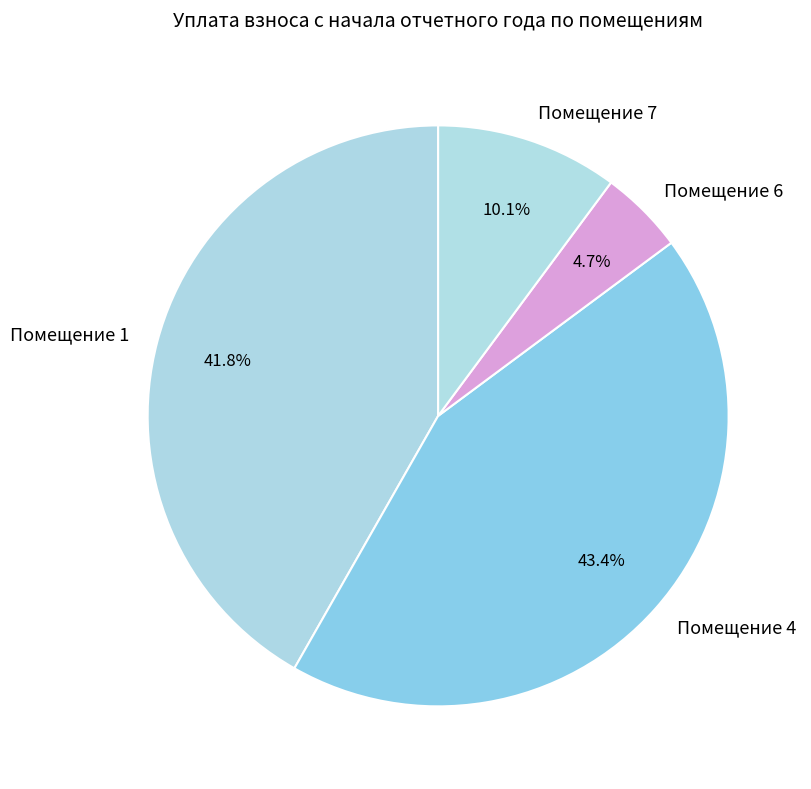

What is the ratio of the value at Помещение 4 to the value at Помещение 1?

1.0